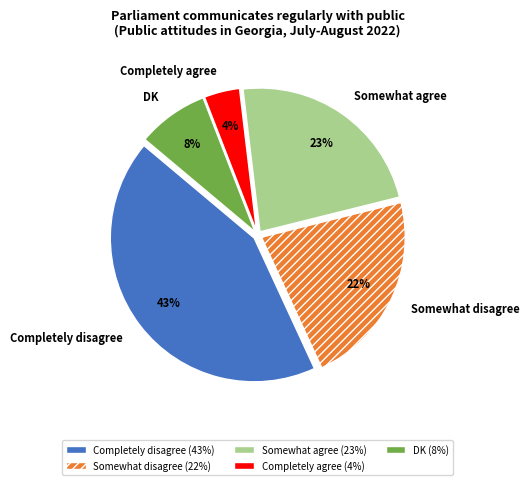

To the nearest percent, what is the combined percentage of DK and Completely disagree?

51%